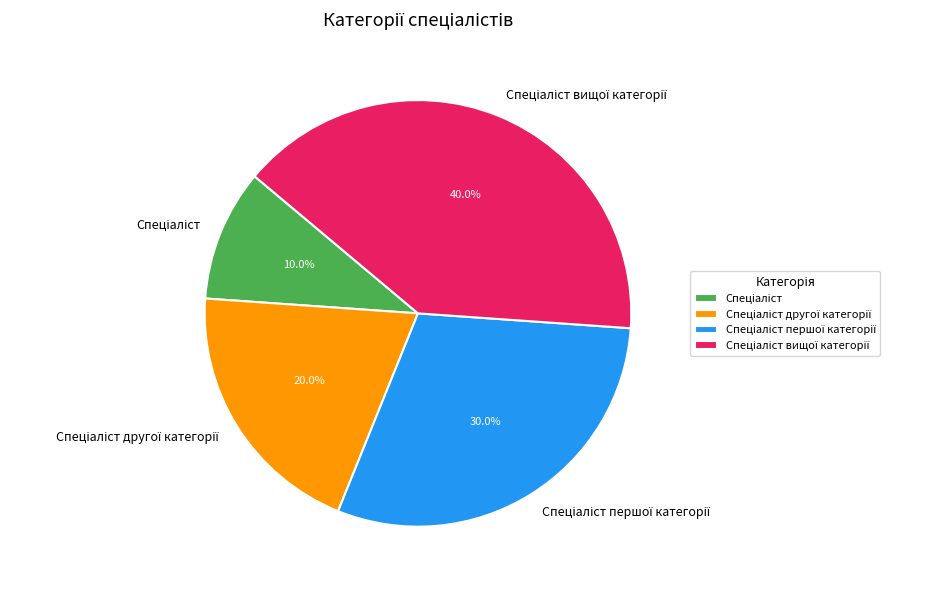

Count the number of slices in the pie.

4